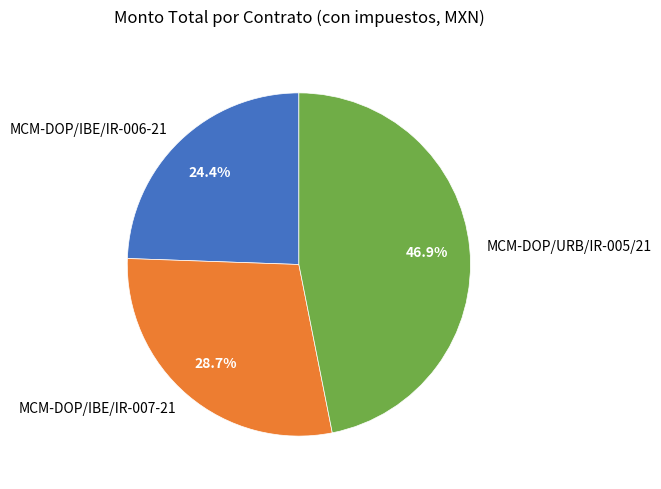

To the nearest percent, what percentage of the pie is MCM-DOP/URB/IR-005/21?

47%